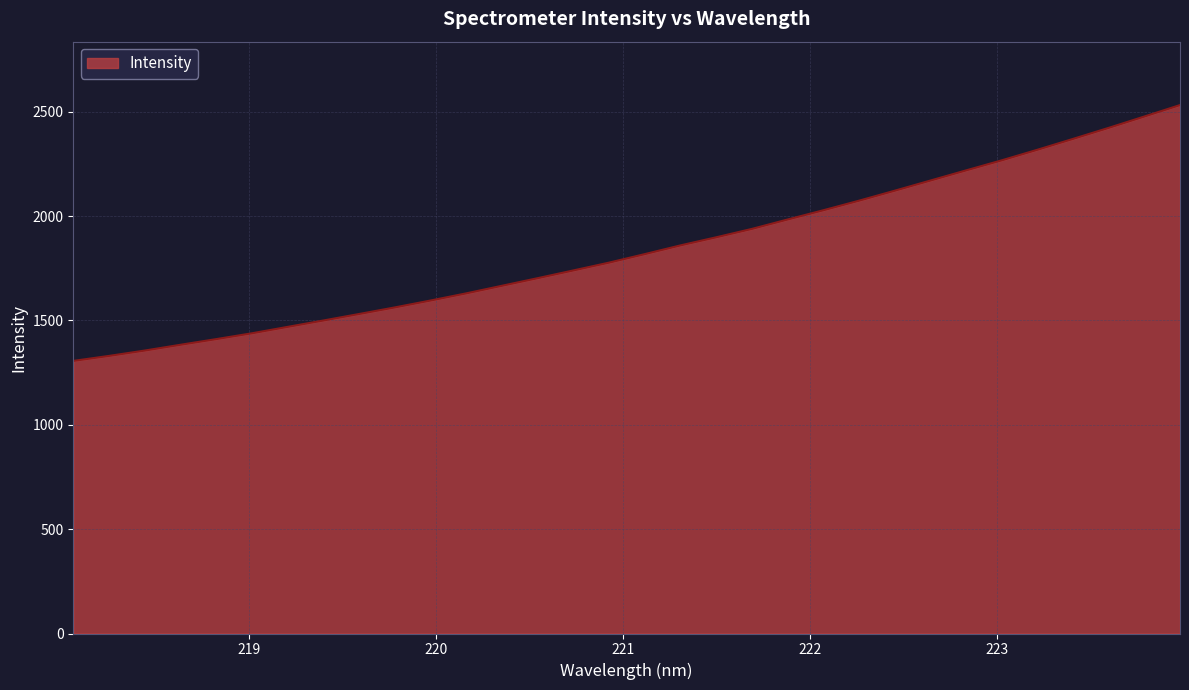

What is the maximum value shown in the chart?

2531.9